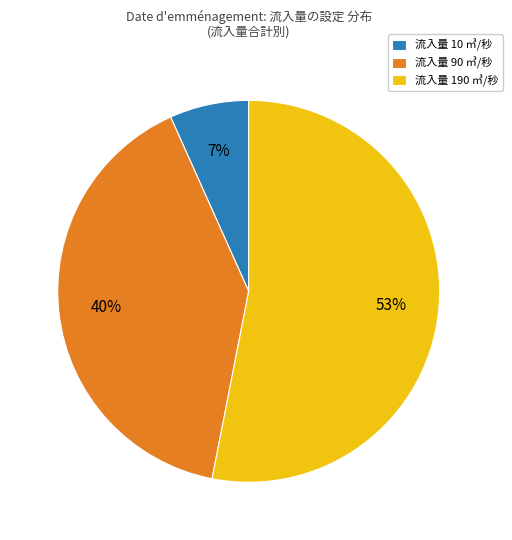

Rank the categories by value from lowest to highest.

流入量 10 ㎥/秒, 流入量 90 ㎥/秒, 流入量 190 ㎥/秒